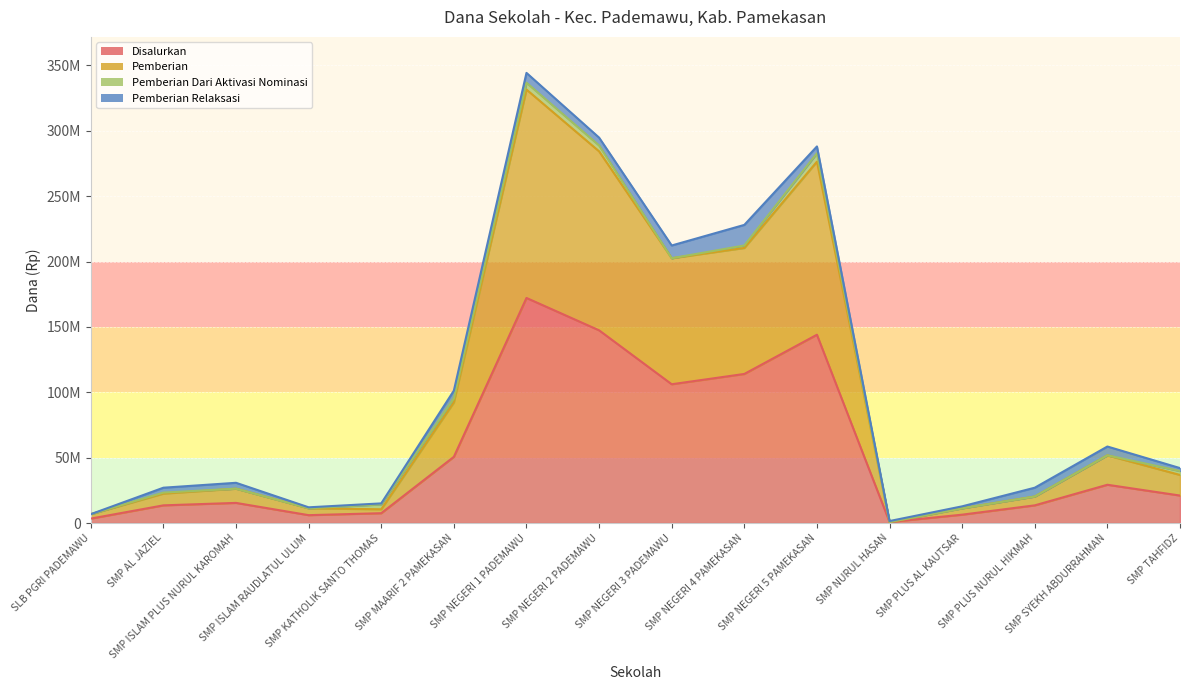

At which label does Disalurkan reach its minimum?

SMP NURUL HASAN